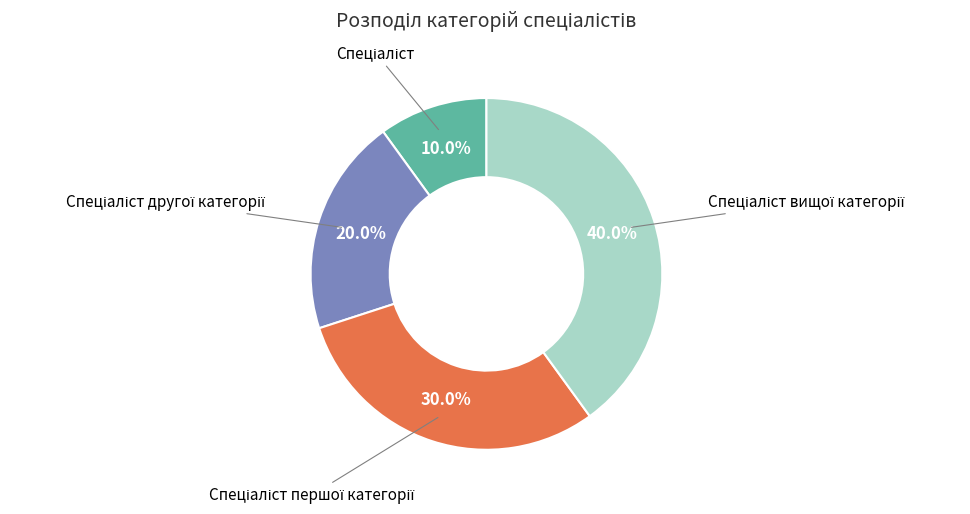

Is there a majority slice in this chart?

No